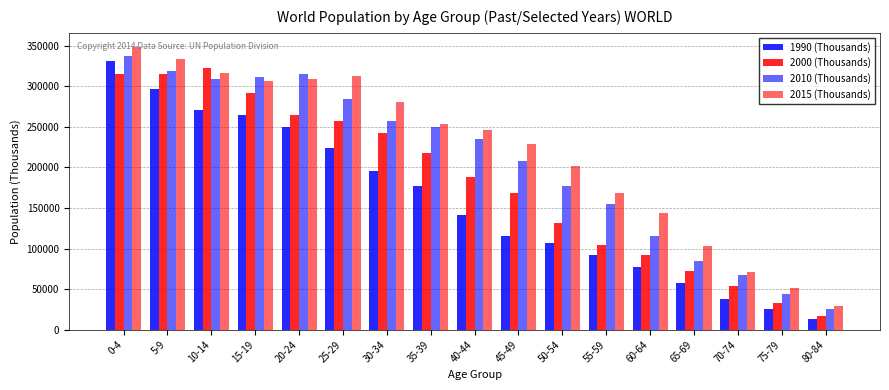

Which series has the largest total across all categories?

2015 (Thousands)